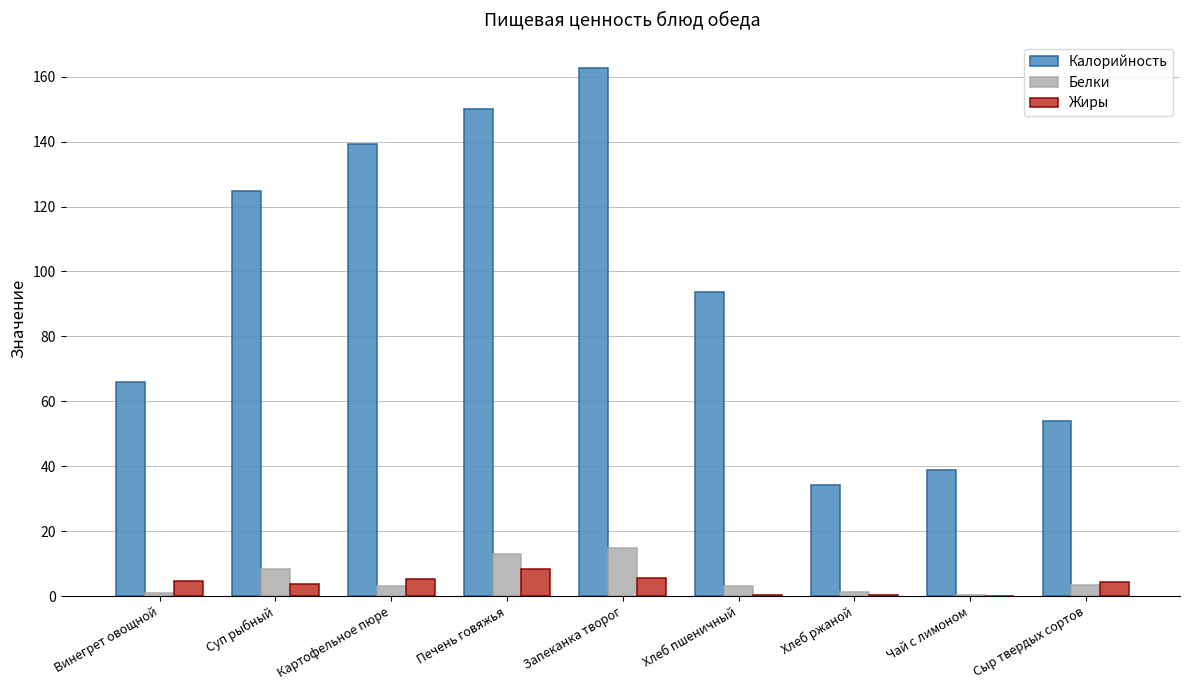

Is the value of Жиры at Винегрет овощной greater than the value of Калорийность at Картофельное пюре?

No